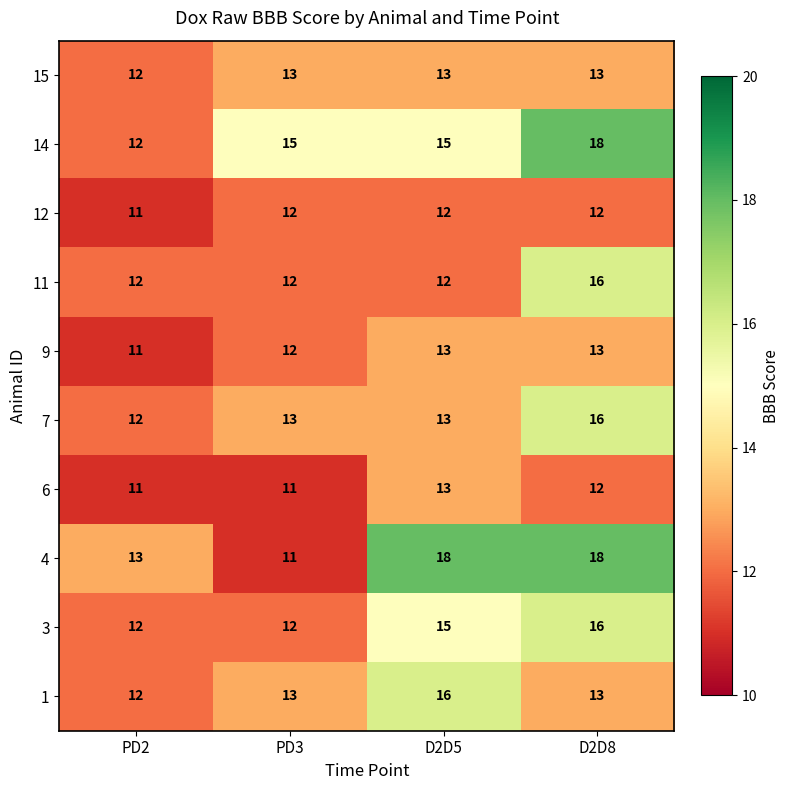

True or false: 12 has a value of 16 at D2D5.

False